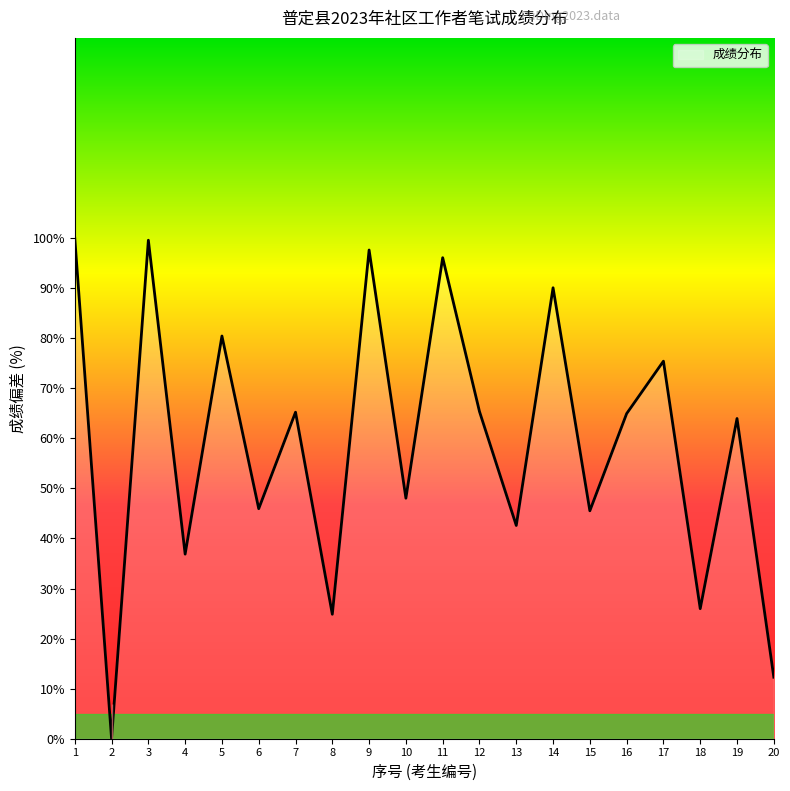

What is the greatest value displayed?

100.0